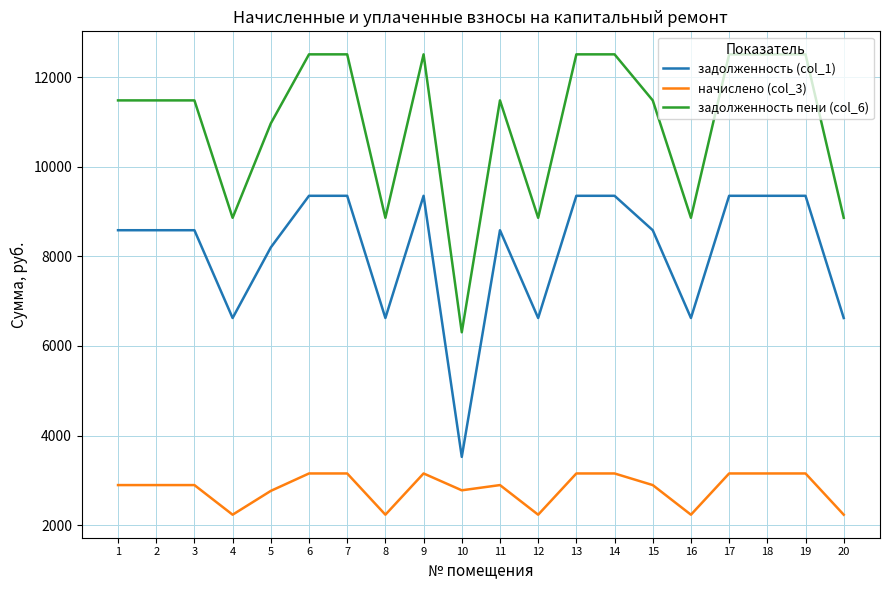

What is the approximate value of начислено (col_3) at 18?

3155.8